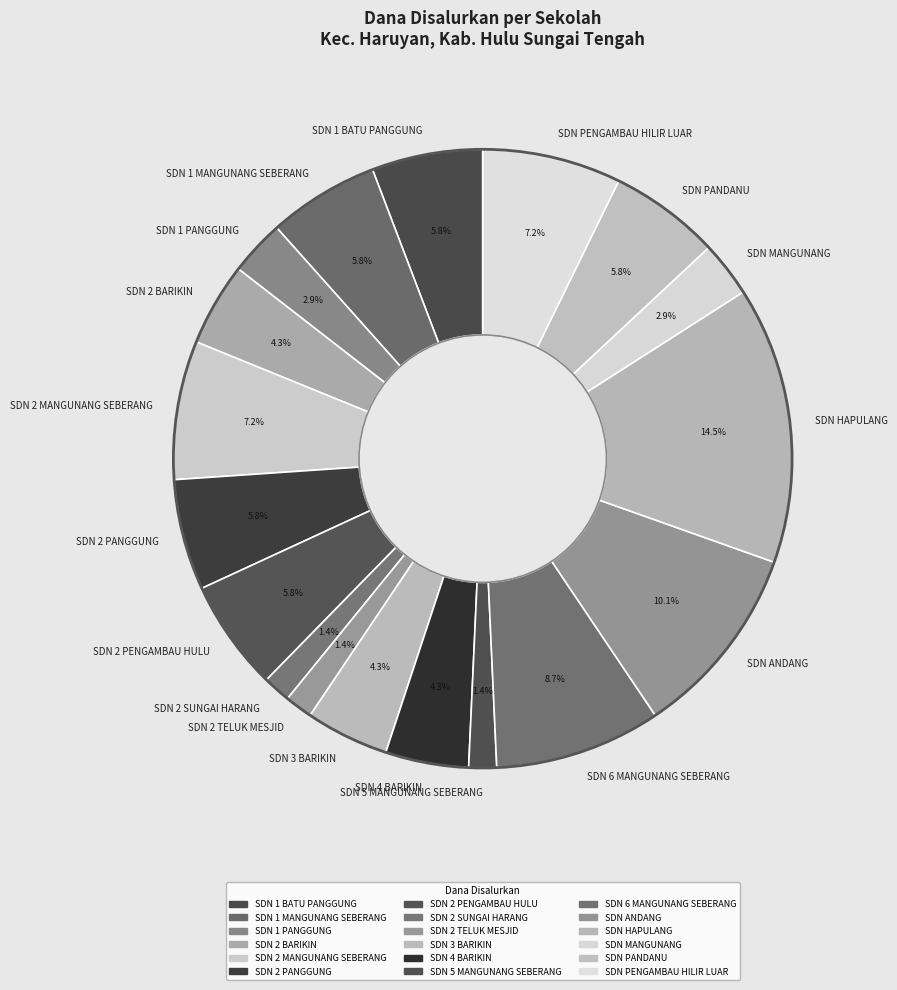

What percentage do SDN PANDANU and SDN 1 BATU PANGGUNG together represent?

11.6%